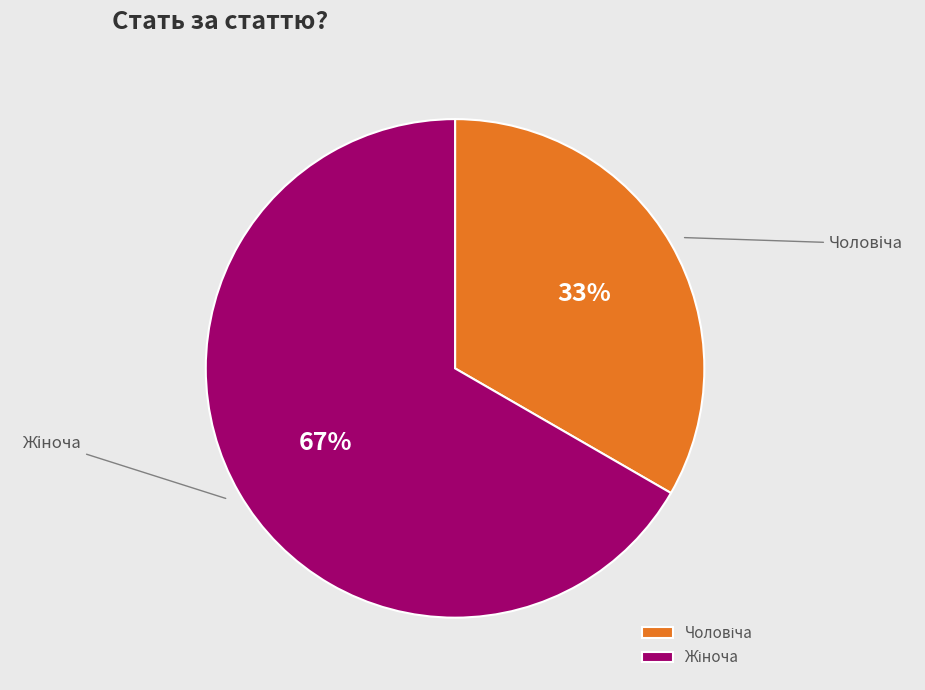

To the nearest percent, what is the average slice percentage?

50%